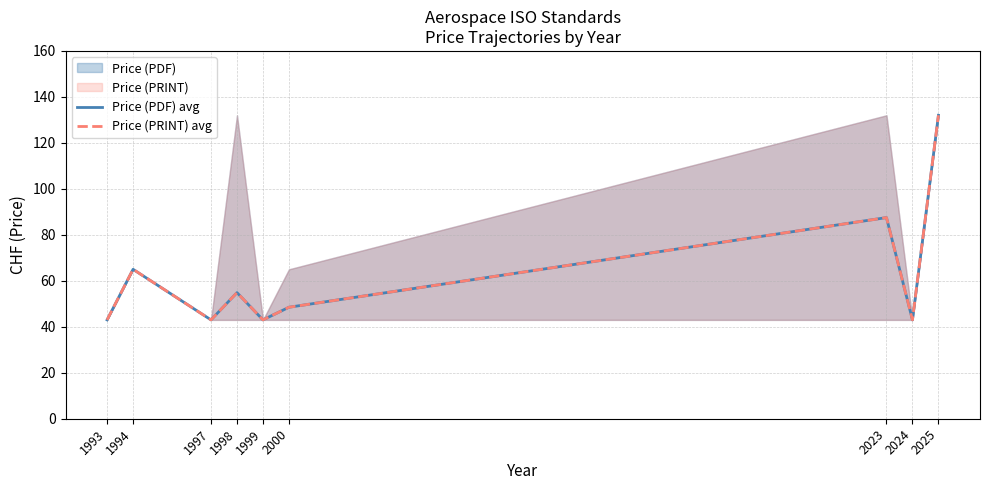

True or false: Price (PDF) avg and Price (PRINT) avg intersect in this chart.

False